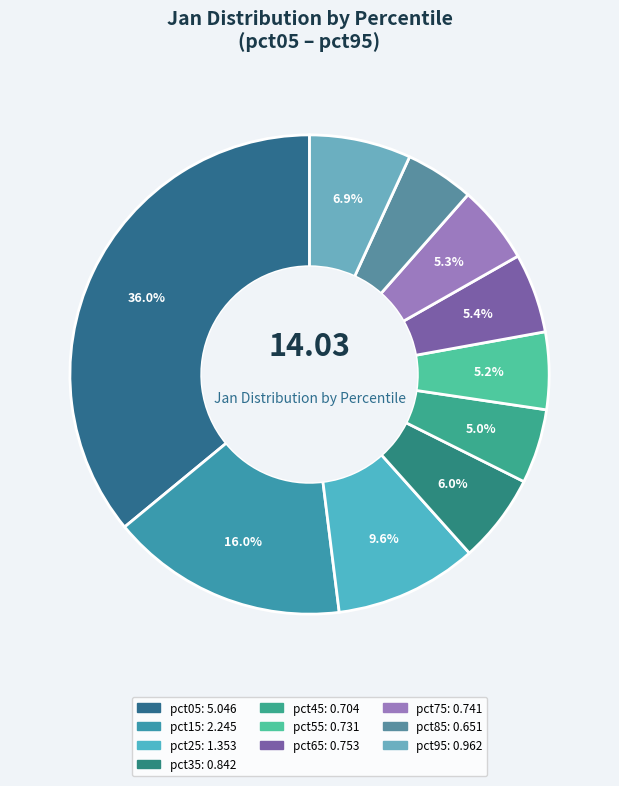

Is it true that pct75 is 18% of the pie?

False